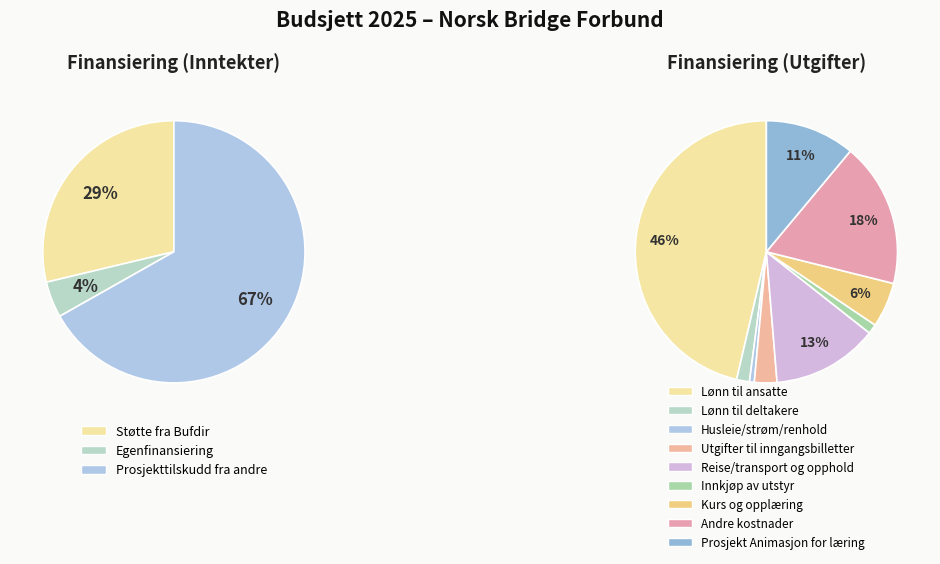

Is the sum of Prosjekt Animasjon for læring and Støtte fra Bufdir greater than half?

No